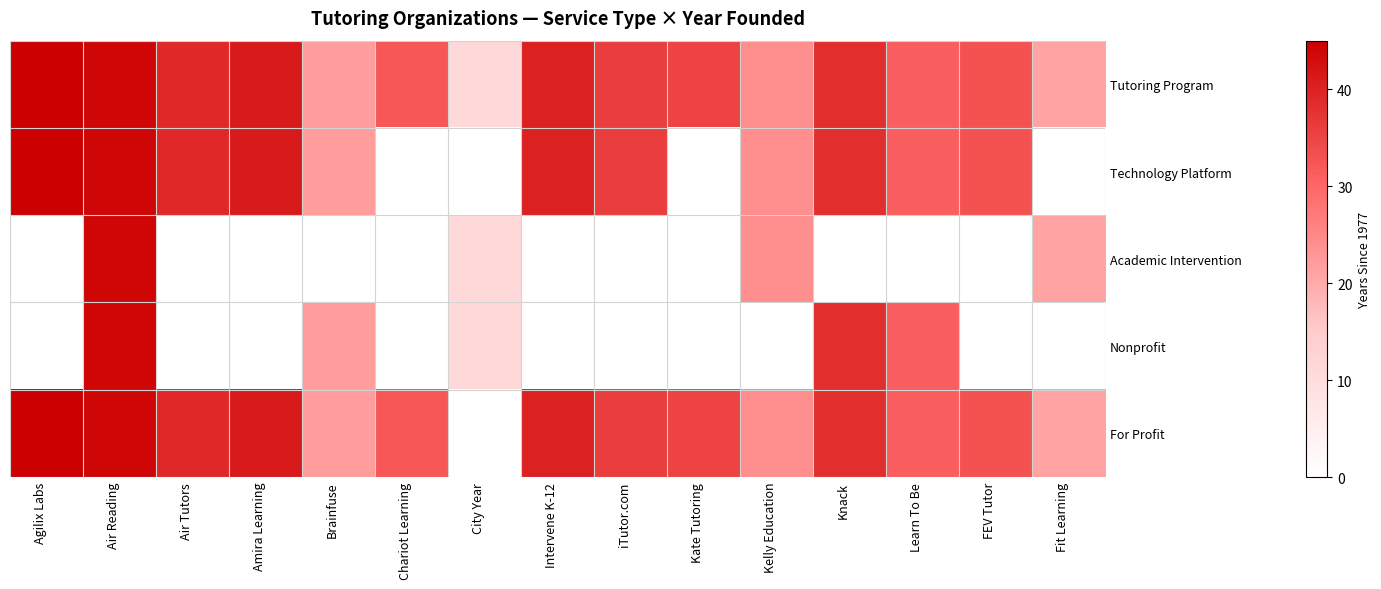

At which label does Nonprofit first exceed 22?

Air Reading